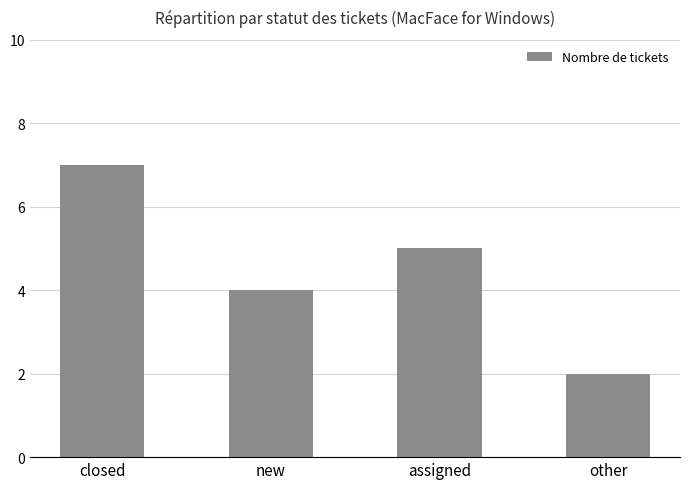

The chart shows a value of 4 at other. True or false?

False